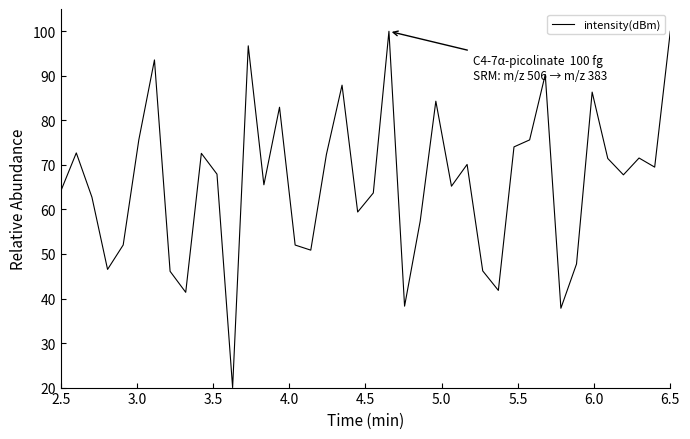

What is the smallest value displayed?

20.0